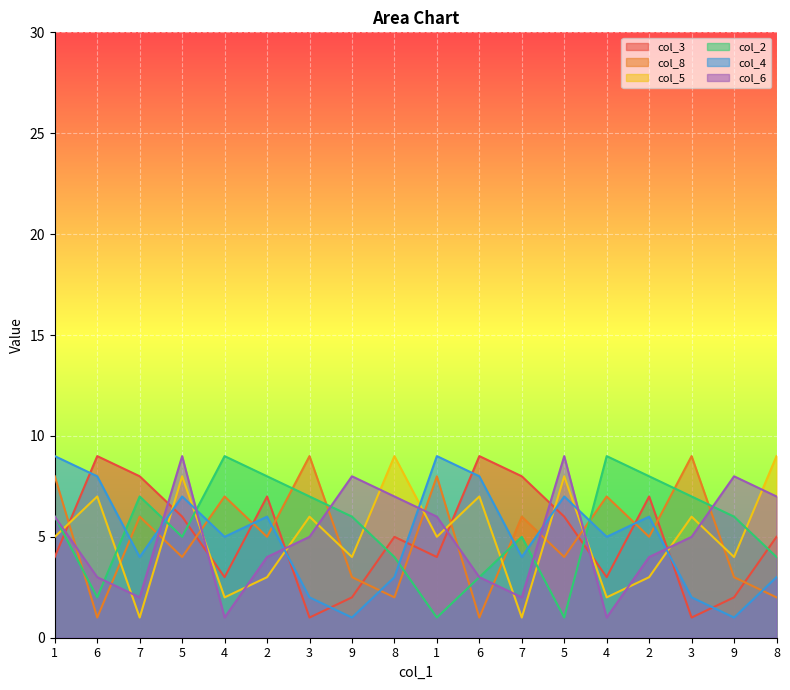

Between 6 and 7, which series saw the biggest shift?

col_5